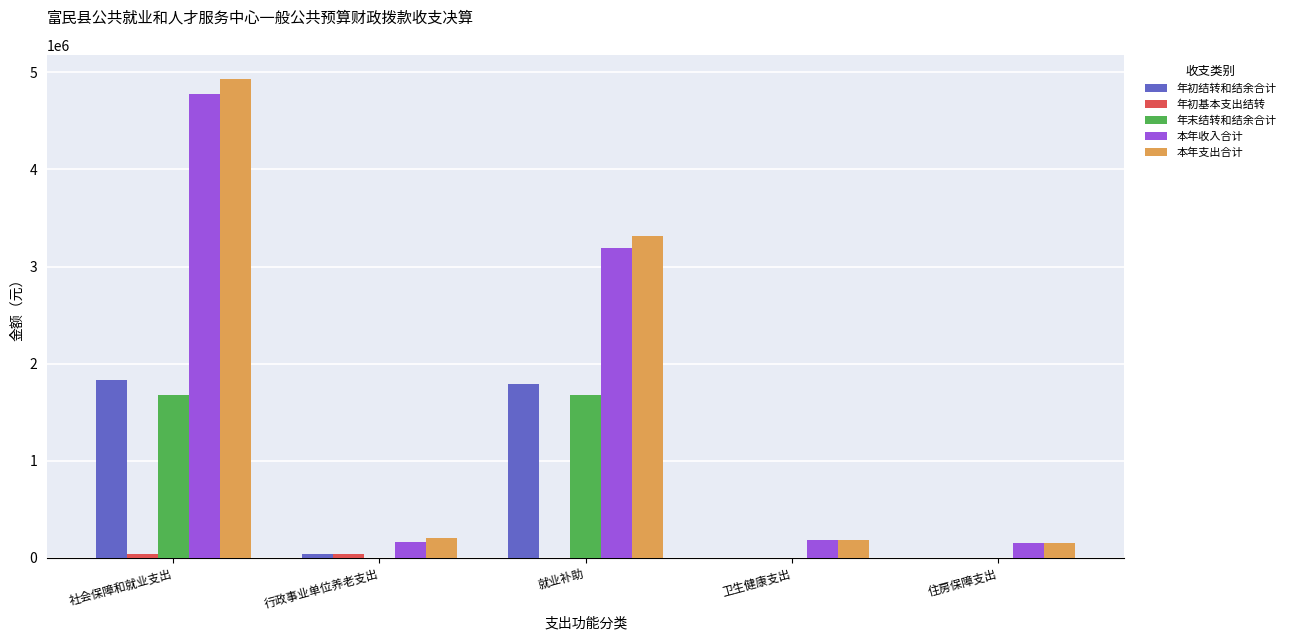

Which series changed the most between 社会保障和就业支出 and 卫生健康支出?

本年支出合计